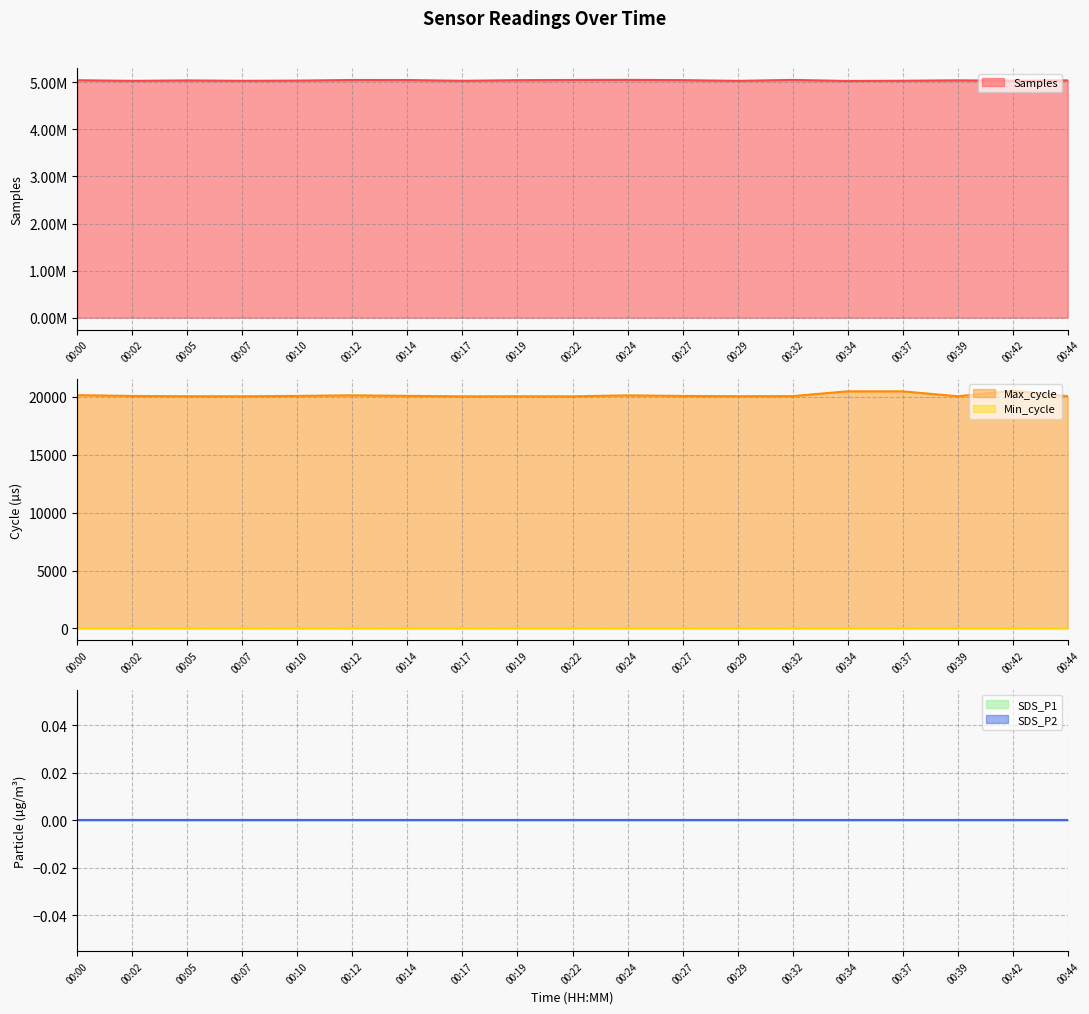

Which series has the widest spread of values?

Samples